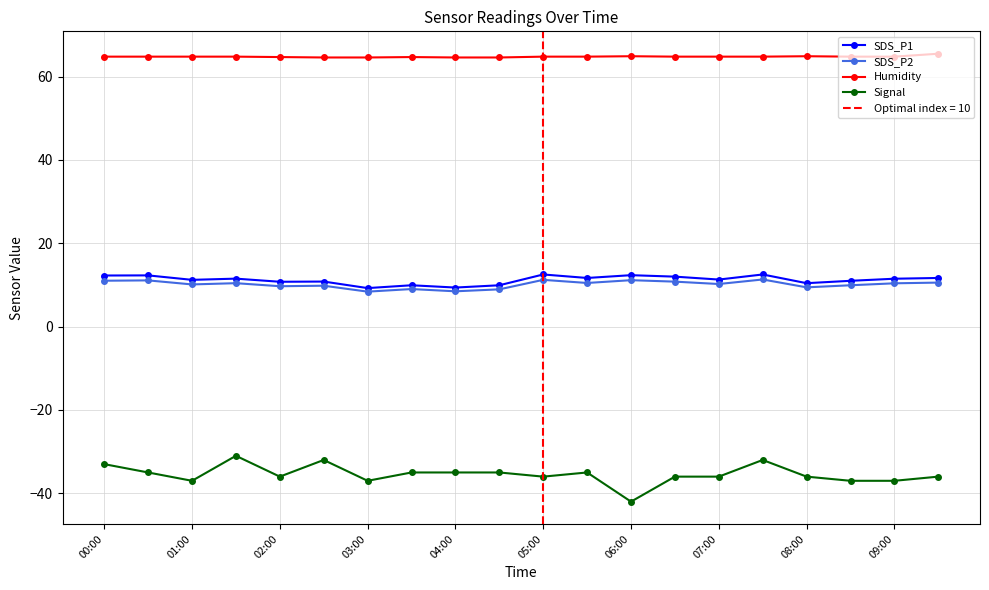

What is the difference between the maximum and minimum values in the Signal series?

11.0